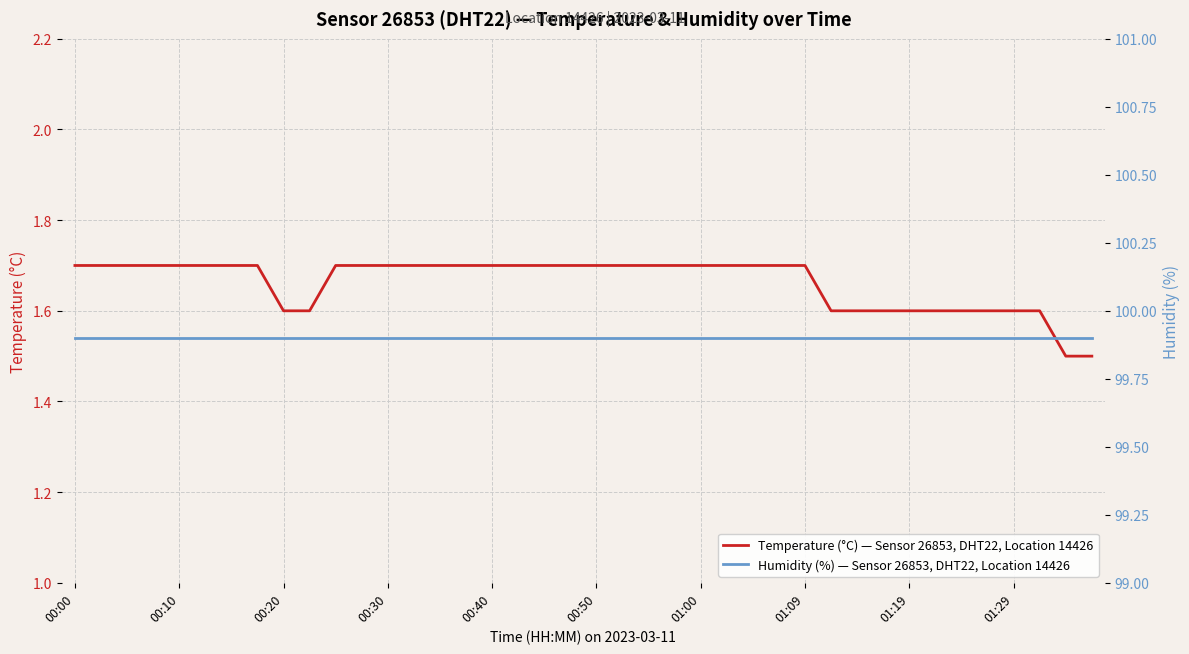

True or false: Temperature (°C) — Sensor 26853, DHT22, Location 14426 and Humidity (%) — Sensor 26853, DHT22, Location 14426 cross at least once.

False